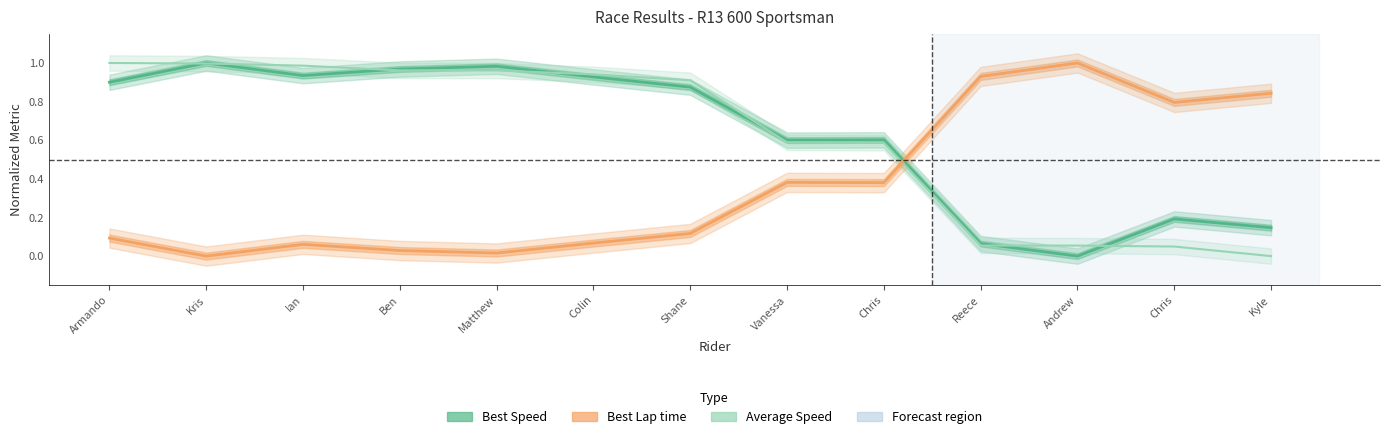

Which category has the lowest value across all series?

Kyle